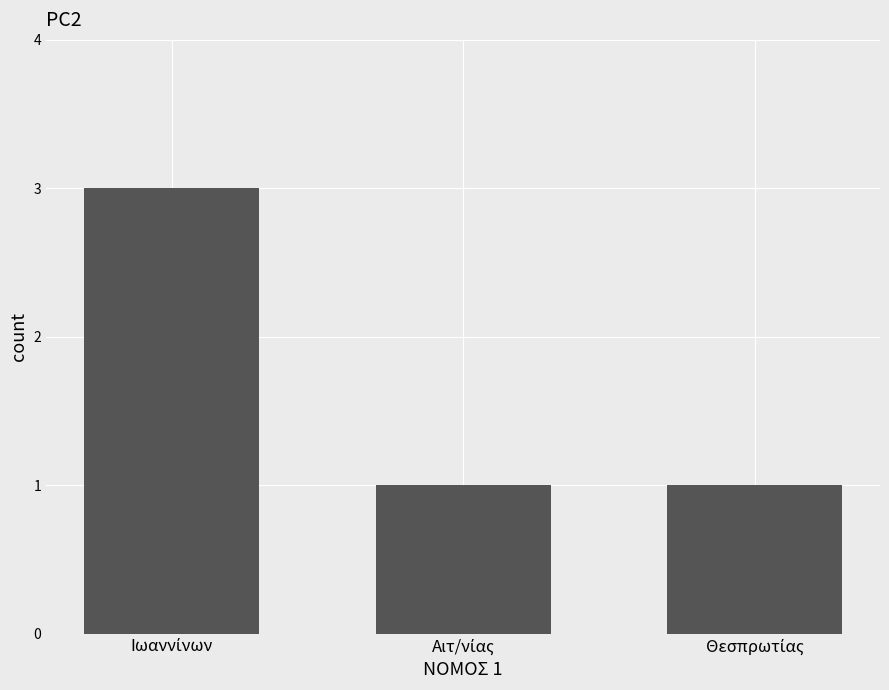

What is the greatest value displayed?

3